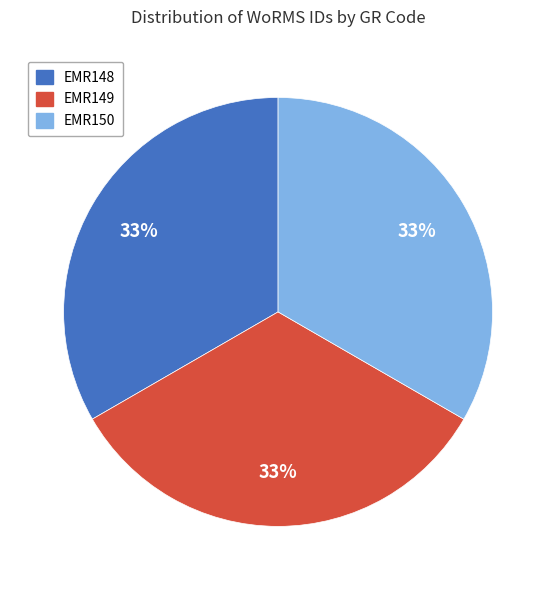

Do EMR149 and EMR148 together represent more than half of the pie?

Yes